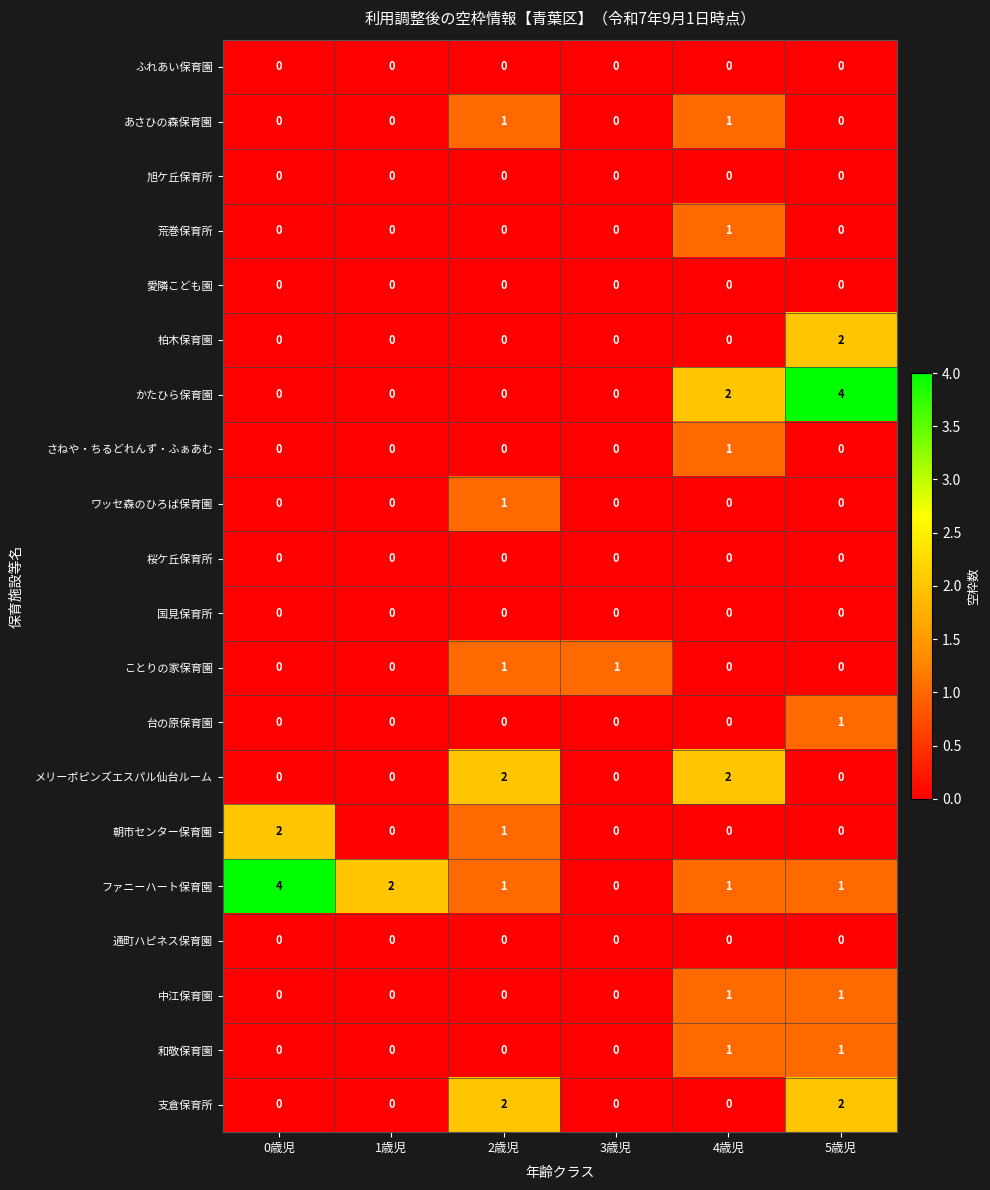

Count the ファニーハート保育園 values in the range 1 to 2.

4